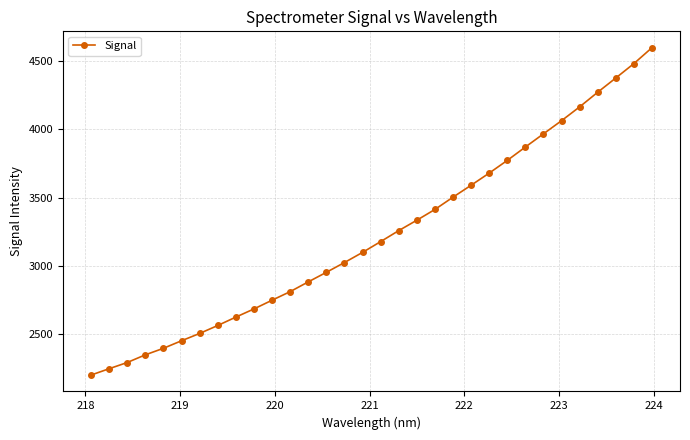

What is the greatest value displayed?

4599.3